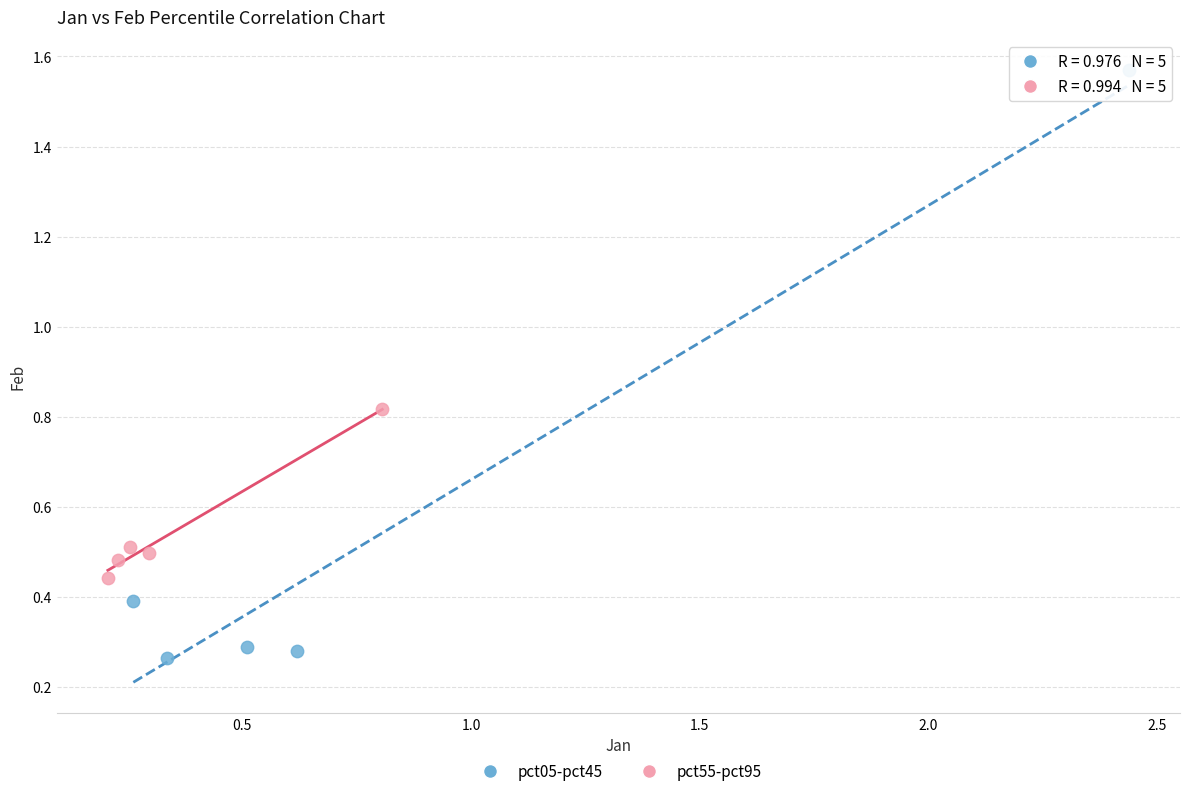

Which series has the widest spread of Y values?

pct05-pct45